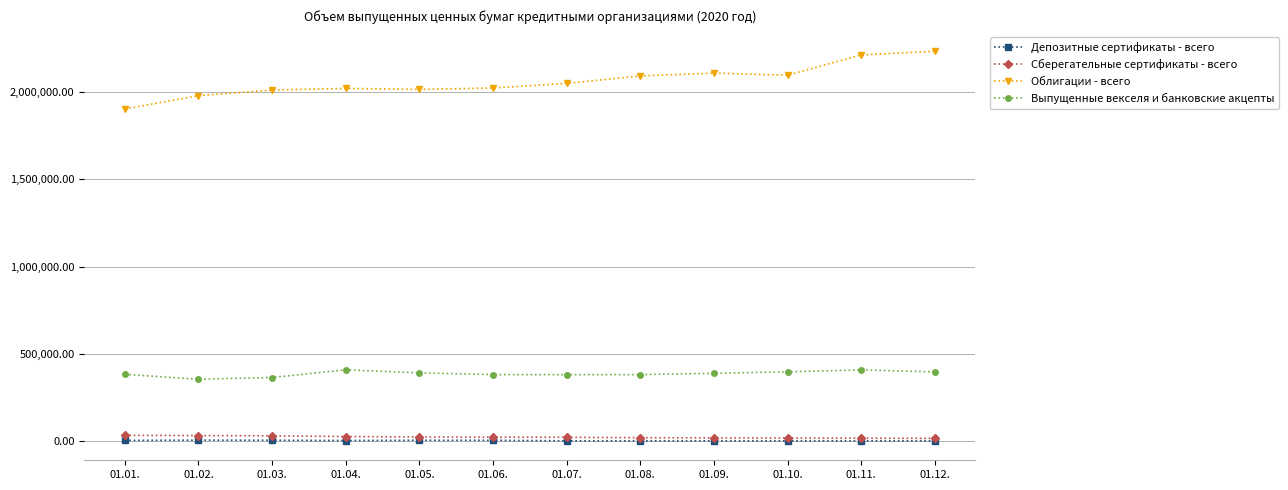

How many categories are shown in the chart?

12